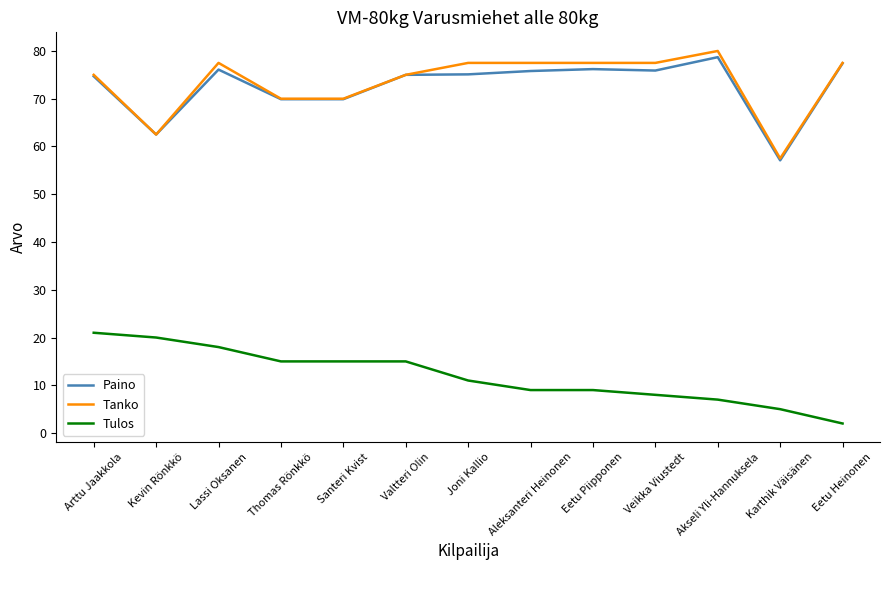

Does the chart display data point markers on the line(s)?

No